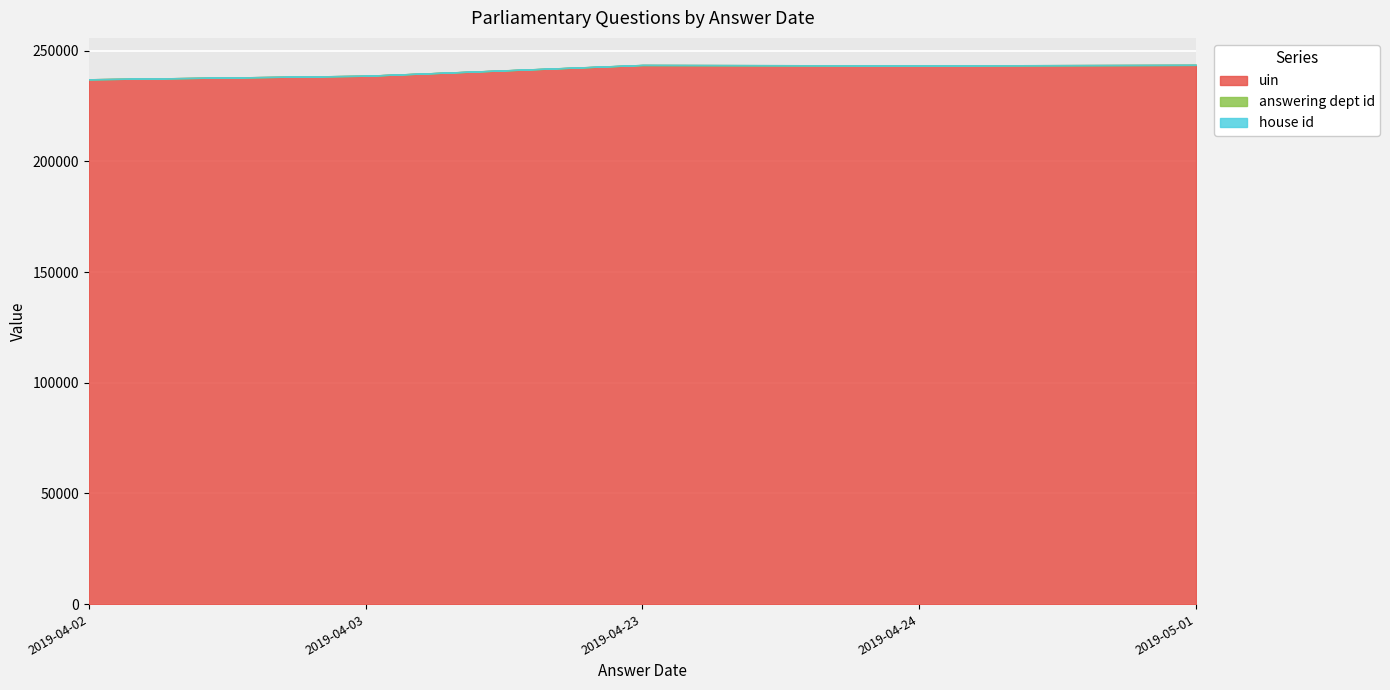

What is the label of the 2nd point from the left?

2019-04-03